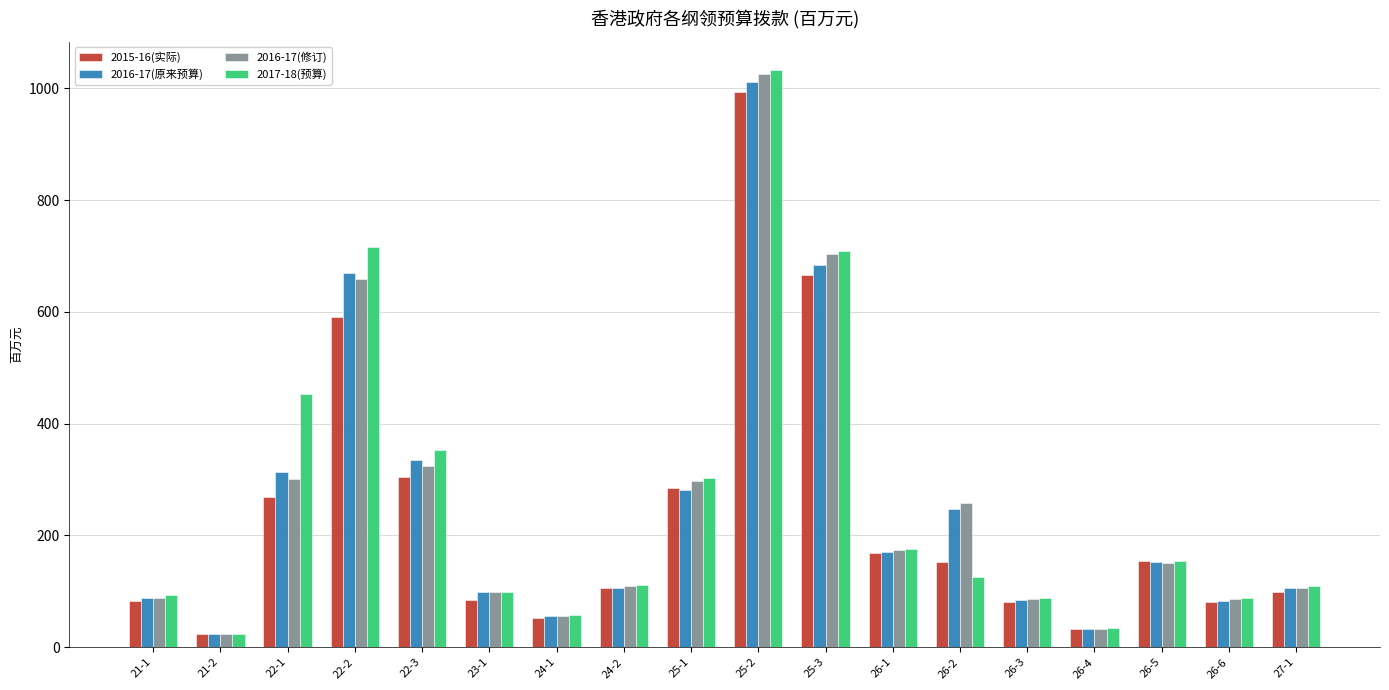

What is the sum of the 2016-17(修订) values at 25-3 and 24-2?

813.9